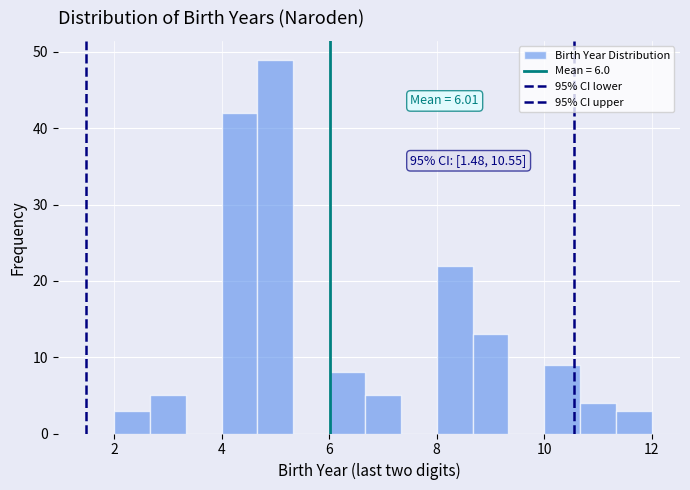

Read against the x-axis, roughly where is the centre of the tallest bar?

5.0